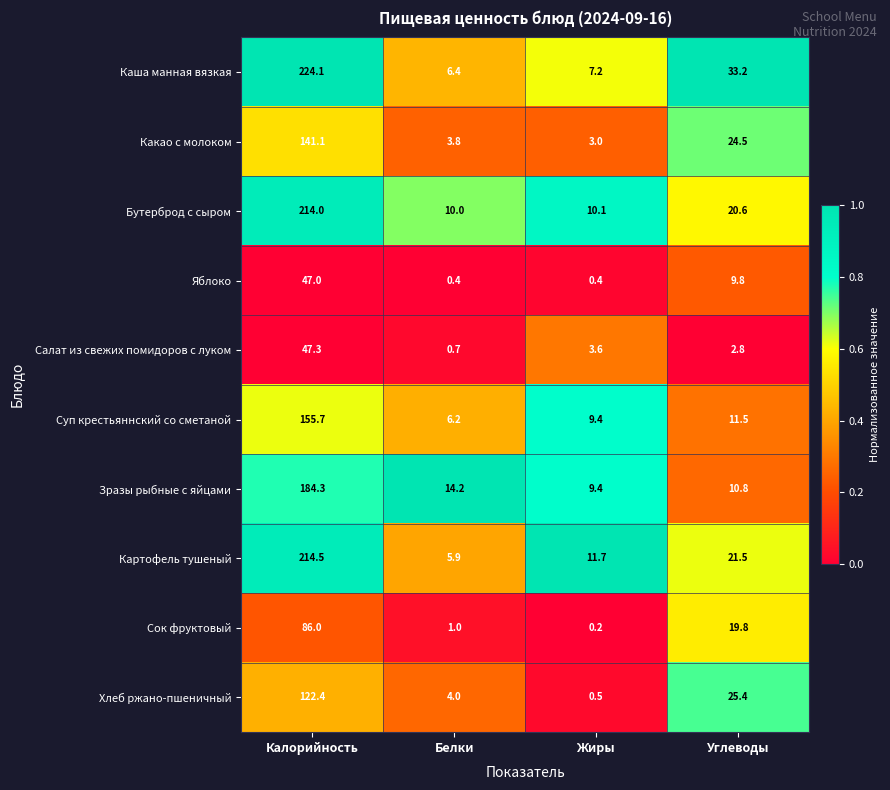

What is the total value across all series at Белки?

52.6